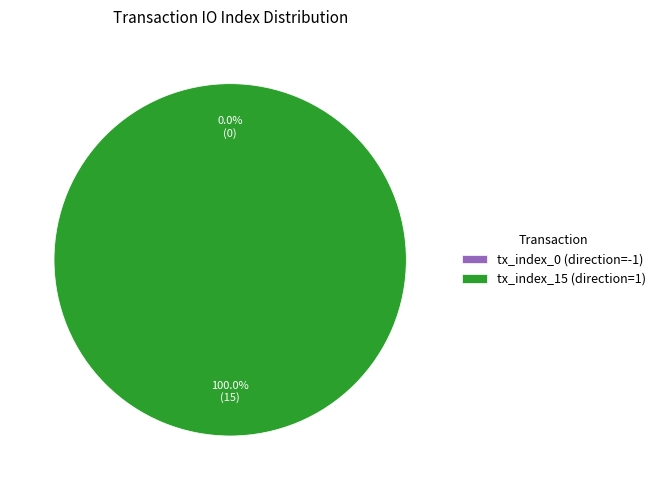

True or false: tx_index_15 (direction=1) accounts for 100% of the total.

True